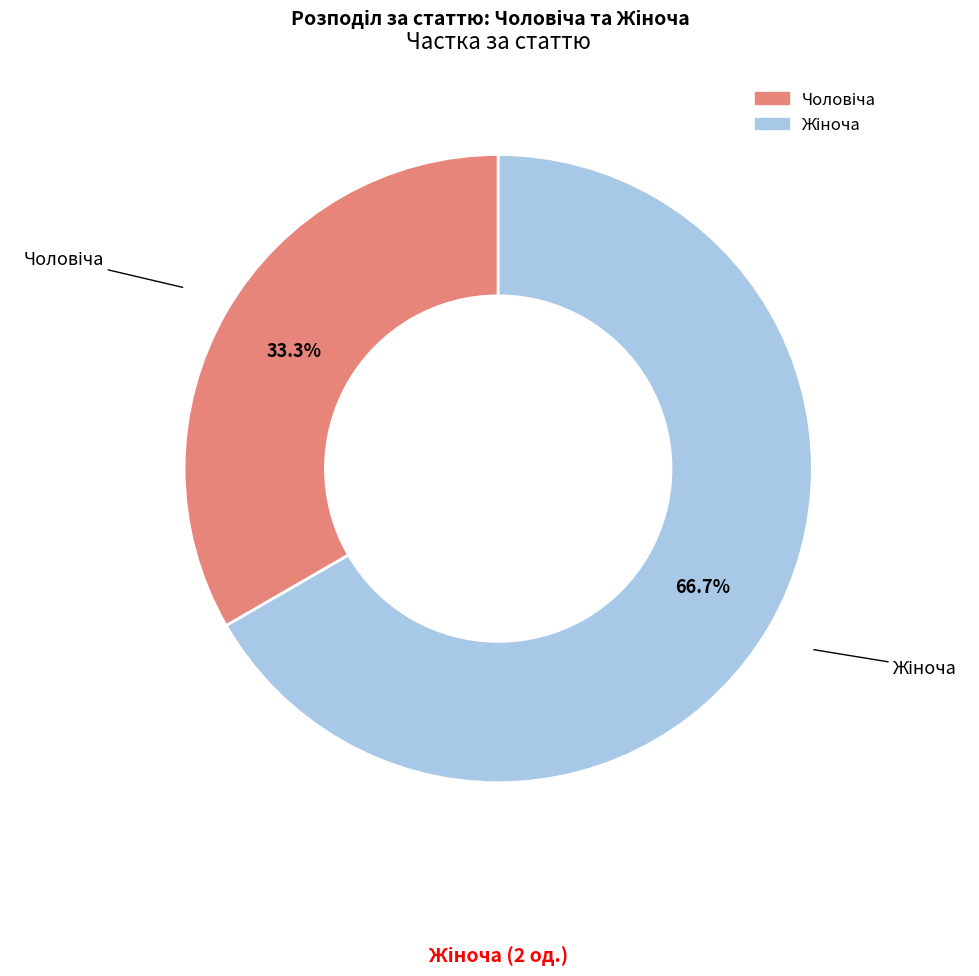

Is there a majority slice in this chart?

Yes